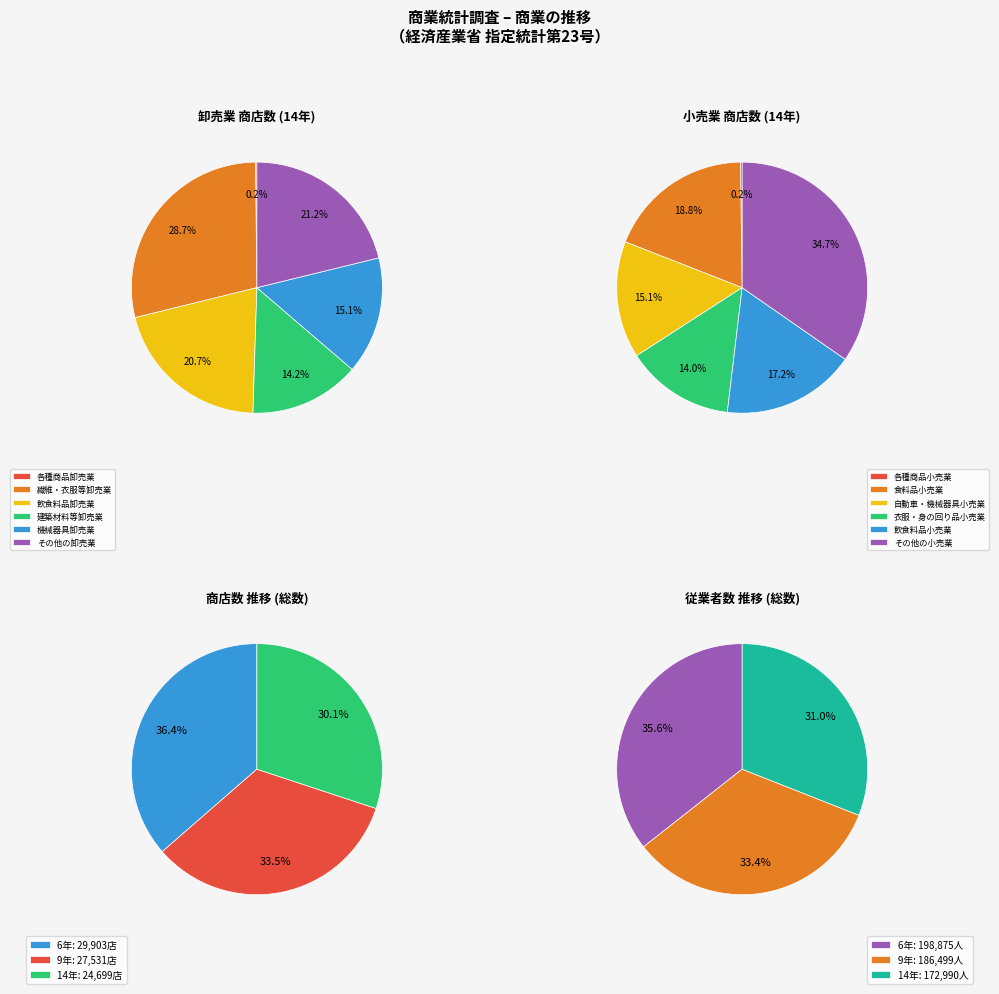

True or false: 1 accounts for 23% of the total.

False